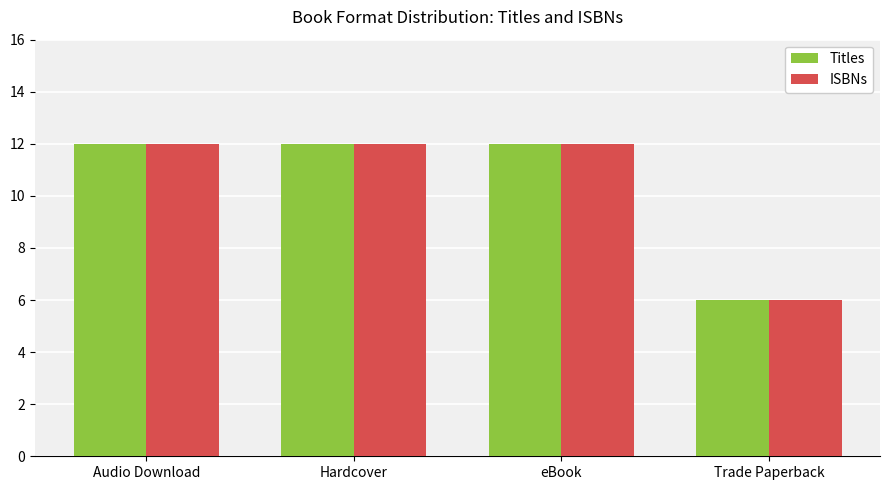

What is the sum of all ISBNs values?

42